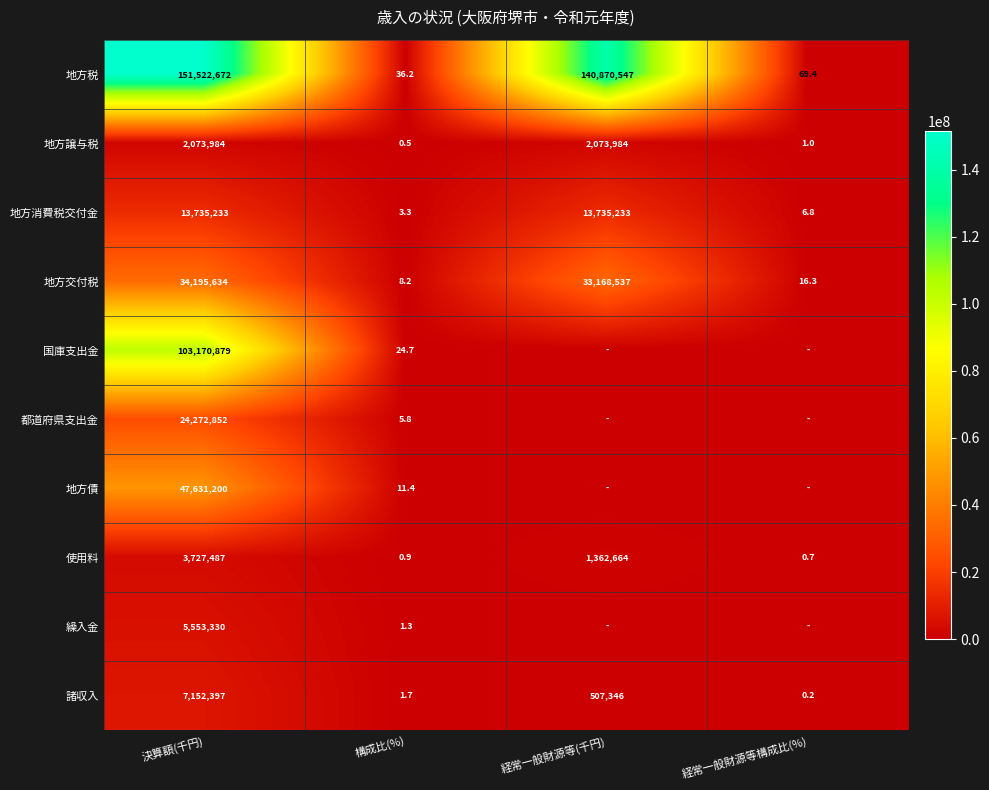

Which label corresponds to the smallest value in the chart?

経常一般財源等(千円)